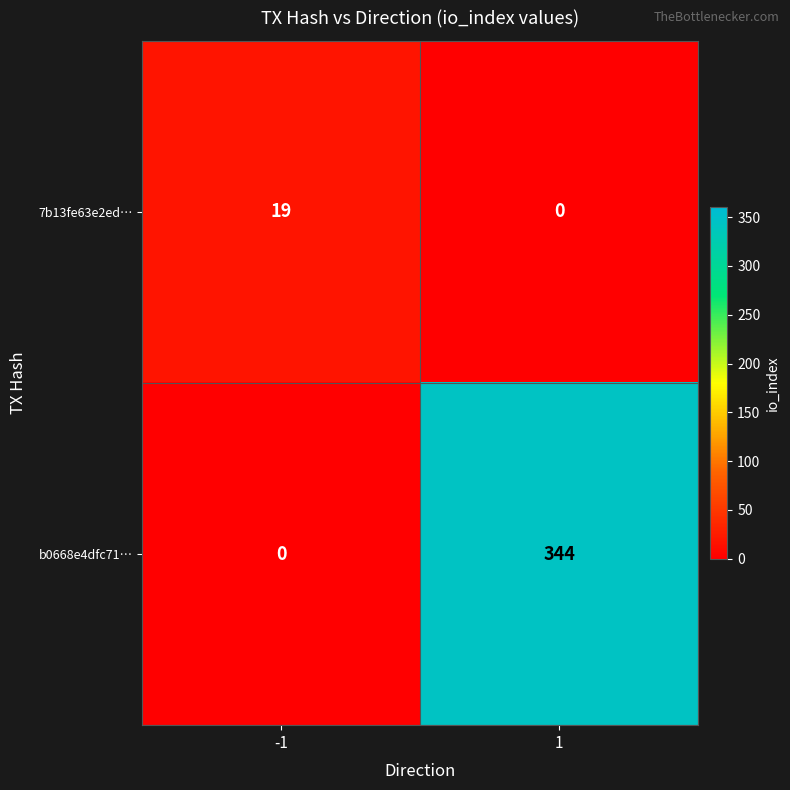

Between -1 and 1, which series saw the biggest shift?

b0668e4dfc71…